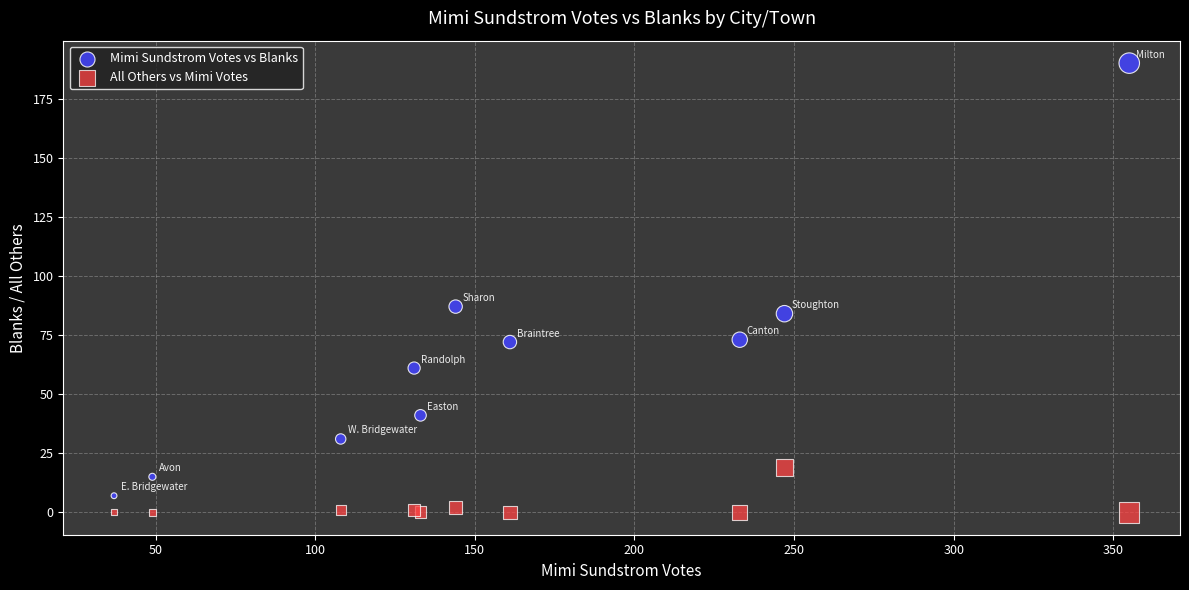

What are all the series names shown in the legend?

Mimi Sundstrom Votes vs Blanks, All Others vs Mimi Votes